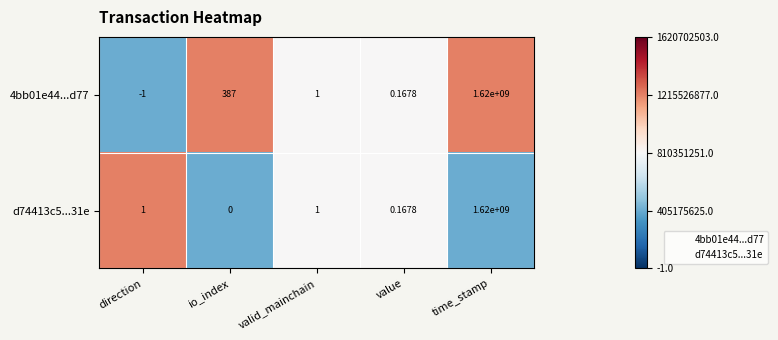

How many series are shown in this chart?

2